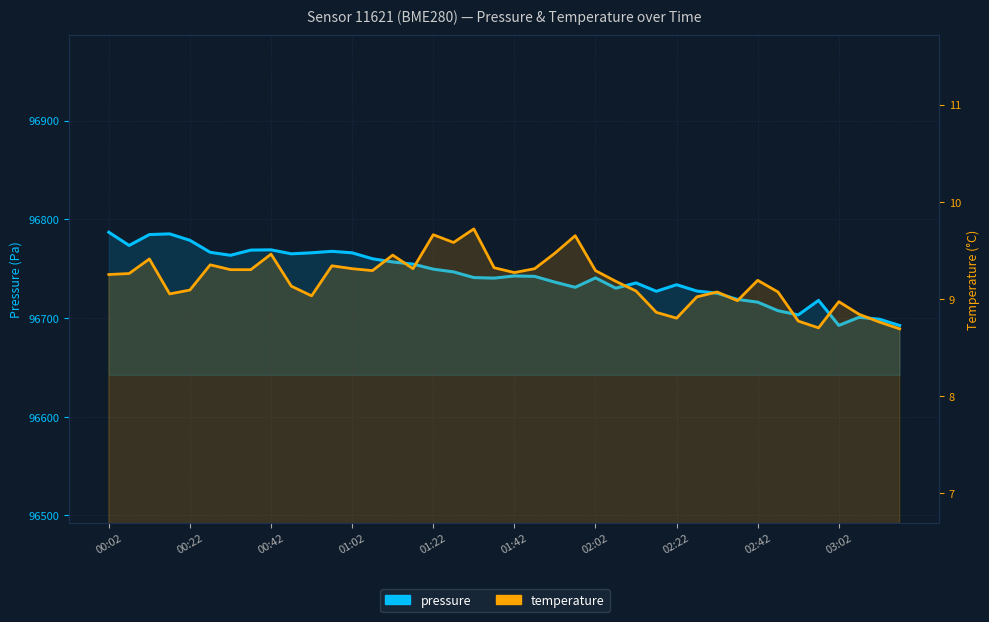

At which category is the sum across all series the highest?

00:02